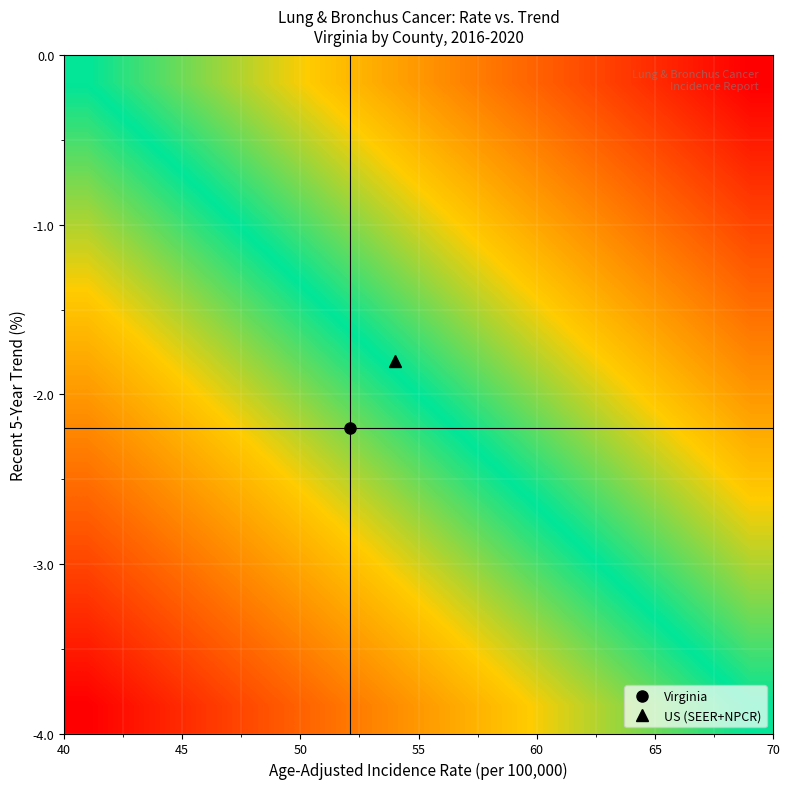

Count the number of categories in the chart.

15